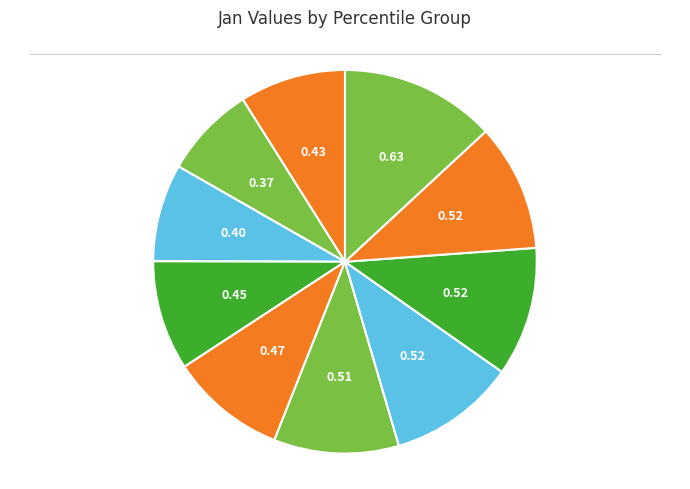

Is there any slice that represents more than half of the pie?

No